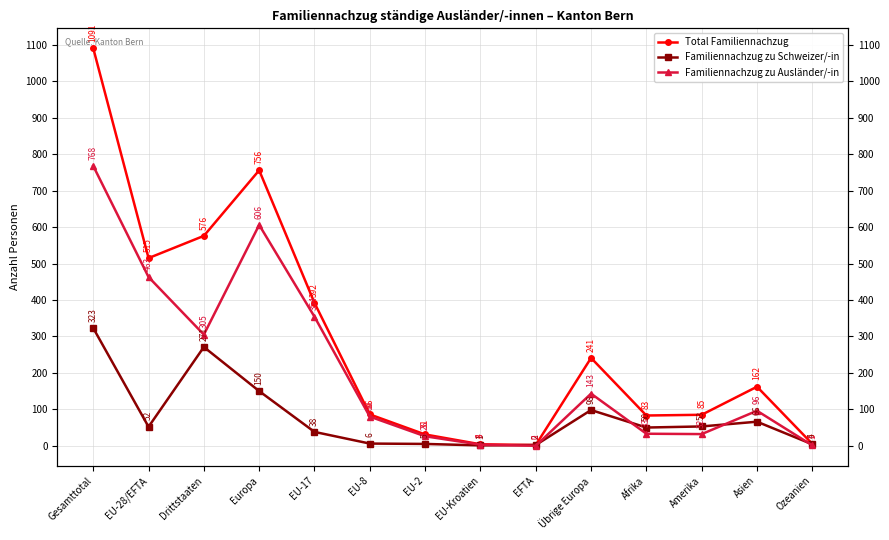

How many interior local peaks does the Familiennachzug zu Schweizer/-in series have?

3